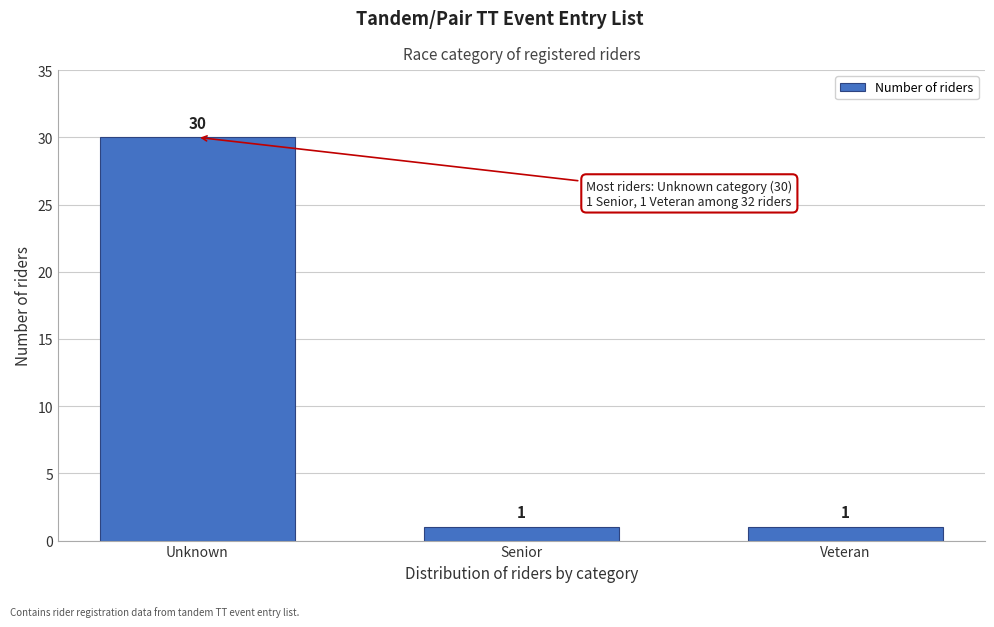

Reading left to right, what are all the values shown in this chart?

30	1	1